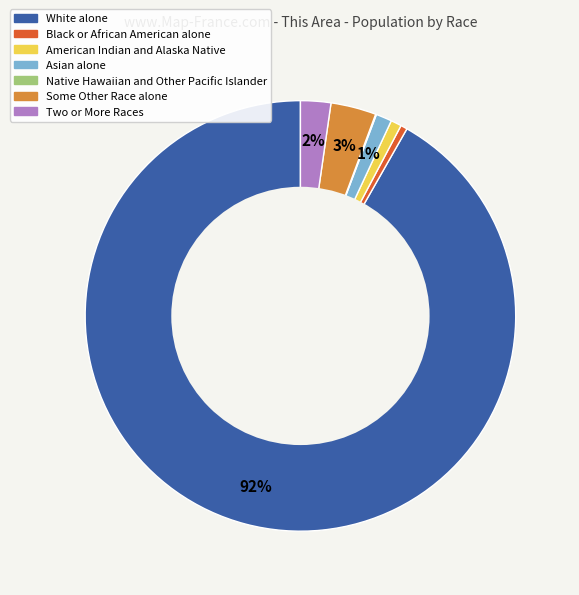

To the nearest percent, what percentage of the pie is Two or More Races?

2%